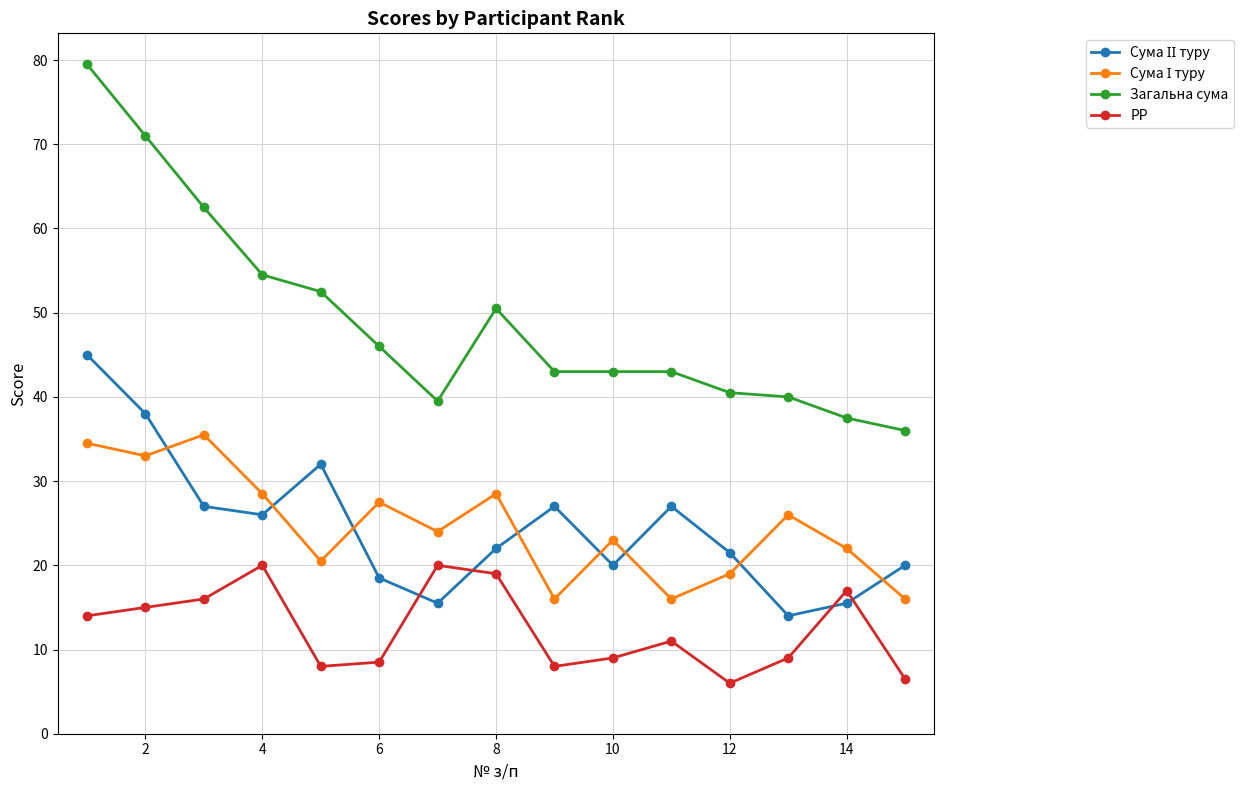

What is the maximum value shown in the chart?

79.5